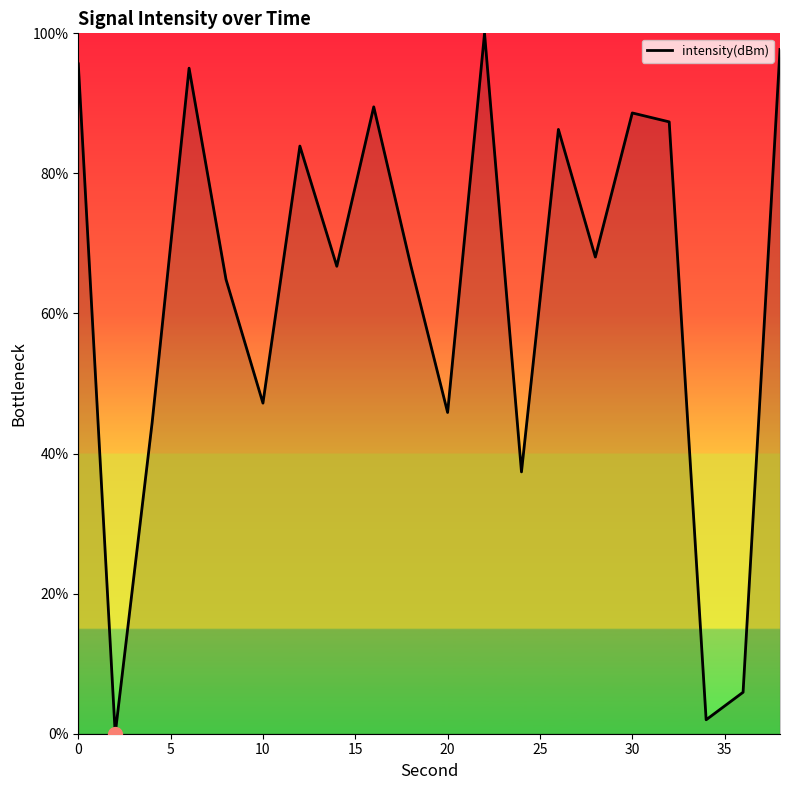

What is the maximum value shown in the chart?

100.0